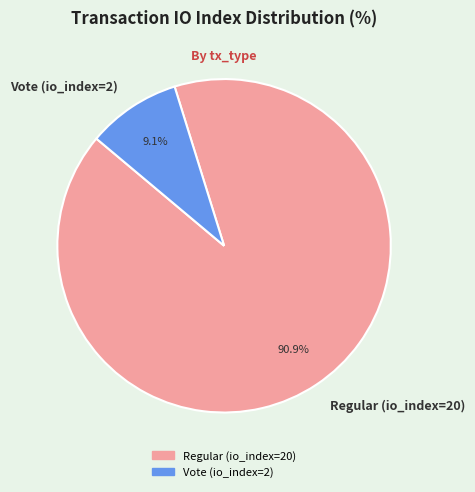

Is it true that Regular (io_index=20) is 99% of the pie?

False